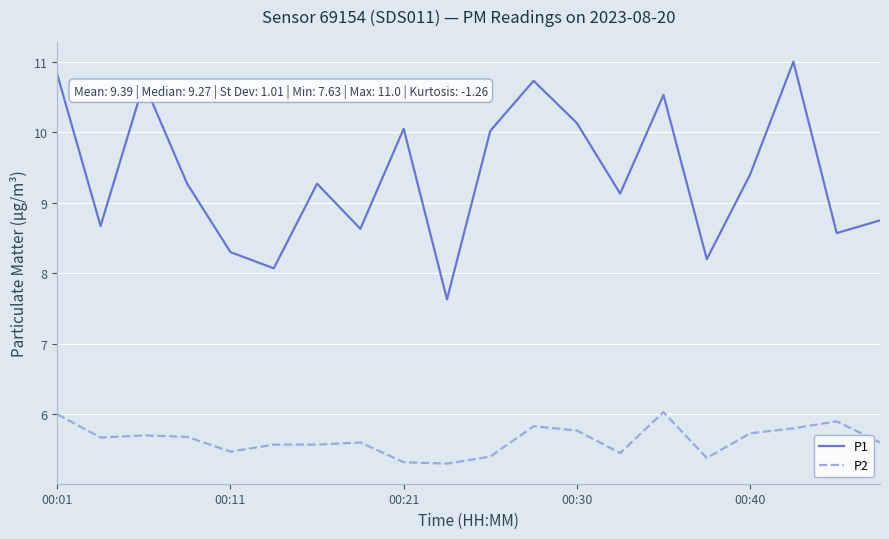

List the series in order of their peak value, lowest first.

P2, P1